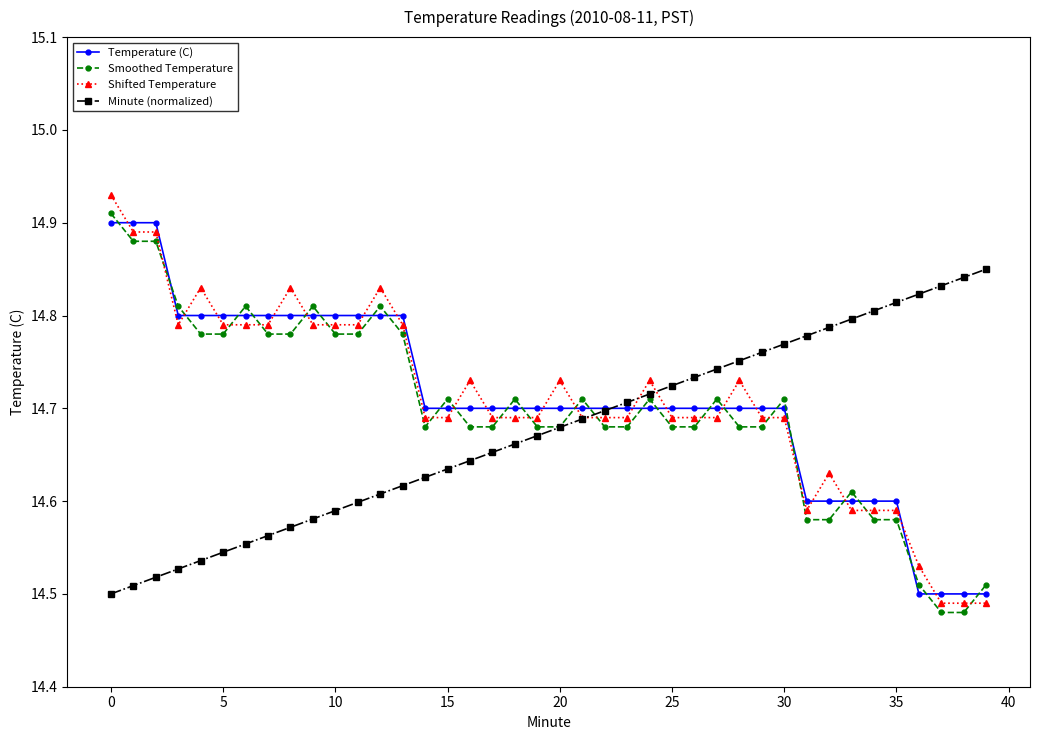

Count the Smoothed Temperature values in the range 14 to 15.

40